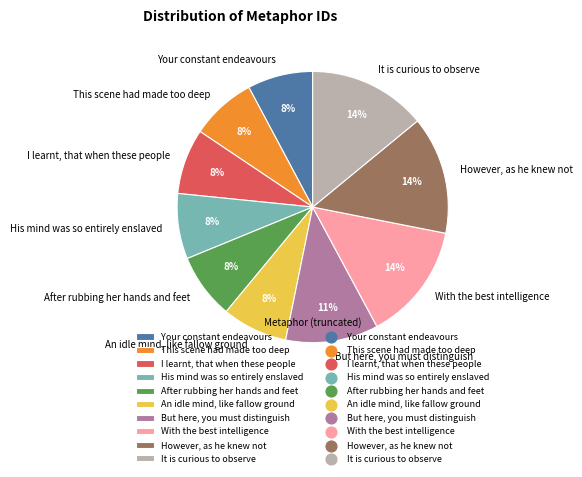

Is the sum of Your constant endeavours and This scene had made too deep greater than half?

No